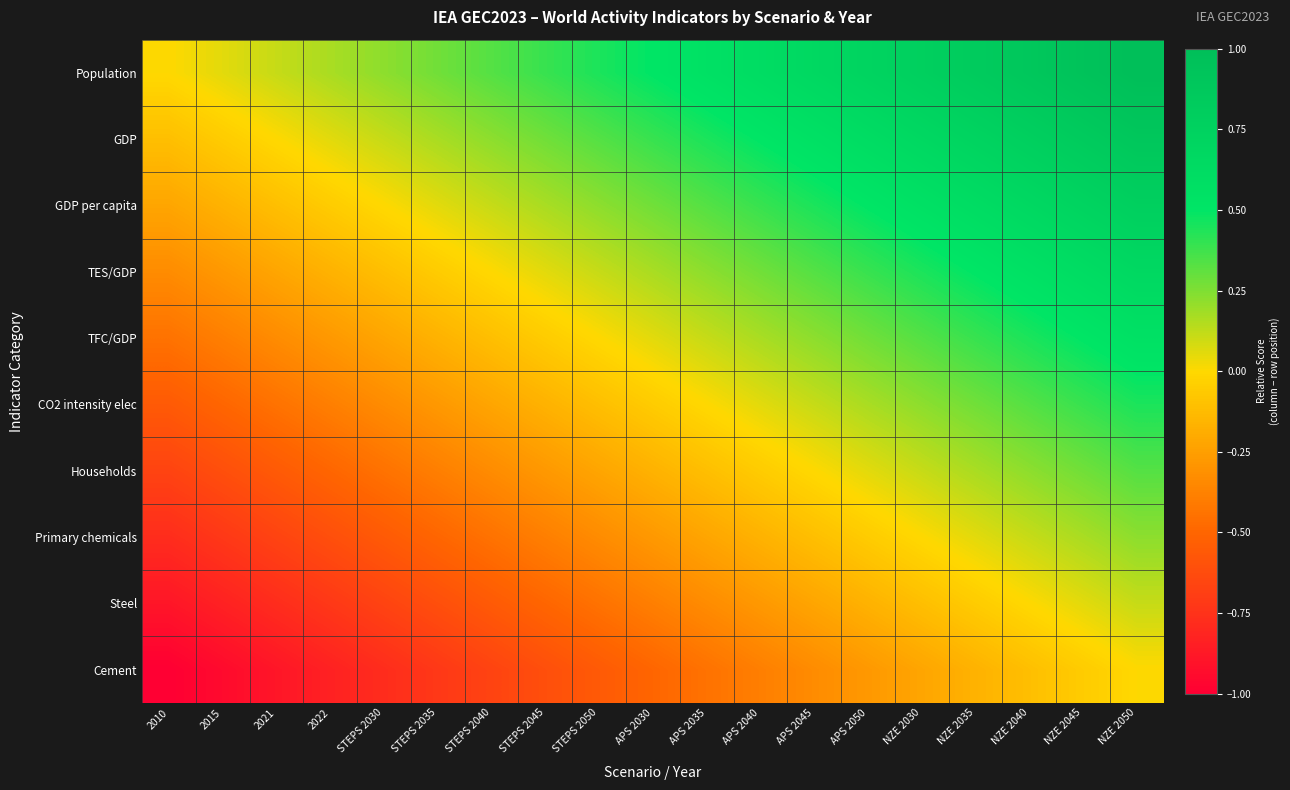

Reading left to right, extract all data points from this chart.

Population: 2010=0.0	2015=0.1	2021=0.1	2022=0.2	STEPS 2030=0.2	STEPS 2035=0.3	STEPS 2040=0.3	STEPS 2045=0.4	STEPS 2050=0.4	APS 2030=0.5	APS 2035=0.6	APS 2040=0.6	APS 2045=0.7	APS 2050=0.7	NZE 2030=0.8	NZE 2035=0.8	NZE 2040=0.9	NZE 2045=0.9	NZE 2050=1.0
GDP: 2010=-0.1	2015=-0.1	2021=0.0	2022=0.1	STEPS 2030=0.1	STEPS 2035=0.2	STEPS 2040=0.2	STEPS 2045=0.3	STEPS 2050=0.3	APS 2030=0.4	APS 2035=0.4	APS 2040=0.5	APS 2045=0.6	APS 2050=0.6	NZE 2030=0.7	NZE 2035=0.7	NZE 2040=0.8	NZE 2045=0.8	NZE 2050=0.9
GDP per capita: 2010=-0.2	2015=-0.2	2021=-0.1	2022=-0.1	STEPS 2030=0.0	STEPS 2035=0.1	STEPS 2040=0.1	STEPS 2045=0.2	STEPS 2050=0.2	APS 2030=0.3	APS 2035=0.3	APS 2040=0.4	APS 2045=0.4	APS 2050=0.5	NZE 2030=0.6	NZE 2035=0.6	NZE 2040=0.7	NZE 2045=0.7	NZE 2050=0.8
TES/GDP: 2010=-0.3	2015=-0.3	2021=-0.2	2022=-0.2	STEPS 2030=-0.1	STEPS 2035=-0.1	STEPS 2040=0.0	STEPS 2045=0.1	STEPS 2050=0.1	APS 2030=0.2	APS 2035=0.2	APS 2040=0.3	APS 2045=0.3	APS 2050=0.4	NZE 2030=0.4	NZE 2035=0.5	NZE 2040=0.6	NZE 2045=0.6	NZE 2050=0.7
TFC/GDP: 2010=-0.4	2015=-0.4	2021=-0.3	2022=-0.3	STEPS 2030=-0.2	STEPS 2035=-0.2	STEPS 2040=-0.1	STEPS 2045=-0.1	STEPS 2050=0.0	APS 2030=0.1	APS 2035=0.1	APS 2040=0.2	APS 2045=0.2	APS 2050=0.3	NZE 2030=0.3	NZE 2035=0.4	NZE 2040=0.4	NZE 2045=0.5	NZE 2050=0.6
CO2 intensity elec: 2010=-0.6	2015=-0.5	2021=-0.4	2022=-0.4	STEPS 2030=-0.3	STEPS 2035=-0.3	STEPS 2040=-0.2	STEPS 2045=-0.2	STEPS 2050=-0.1	APS 2030=-0.1	APS 2035=0.0	APS 2040=0.1	APS 2045=0.1	APS 2050=0.2	NZE 2030=0.2	NZE 2035=0.3	NZE 2040=0.3	NZE 2045=0.4	NZE 2050=0.4
Households: 2010=-0.7	2015=-0.6	2021=-0.6	2022=-0.5	STEPS 2030=-0.4	STEPS 2035=-0.4	STEPS 2040=-0.3	STEPS 2045=-0.3	STEPS 2050=-0.2	APS 2030=-0.2	APS 2035=-0.1	APS 2040=-0.1	APS 2045=0.0	APS 2050=0.1	NZE 2030=0.1	NZE 2035=0.2	NZE 2040=0.2	NZE 2045=0.3	NZE 2050=0.3
Primary chemicals: 2010=-0.8	2015=-0.7	2021=-0.7	2022=-0.6	STEPS 2030=-0.6	STEPS 2035=-0.5	STEPS 2040=-0.4	STEPS 2045=-0.4	STEPS 2050=-0.3	APS 2030=-0.3	APS 2035=-0.2	APS 2040=-0.2	APS 2045=-0.1	APS 2050=-0.1	NZE 2030=0.0	NZE 2035=0.1	NZE 2040=0.1	NZE 2045=0.2	NZE 2050=0.2
Steel: 2010=-0.9	2015=-0.8	2021=-0.8	2022=-0.7	STEPS 2030=-0.7	STEPS 2035=-0.6	STEPS 2040=-0.6	STEPS 2045=-0.5	STEPS 2050=-0.4	APS 2030=-0.4	APS 2035=-0.3	APS 2040=-0.3	APS 2045=-0.2	APS 2050=-0.2	NZE 2030=-0.1	NZE 2035=-0.1	NZE 2040=0.0	NZE 2045=0.1	NZE 2050=0.1
Cement: 2010=-1.0	2015=-0.9	2021=-0.9	2022=-0.8	STEPS 2030=-0.8	STEPS 2035=-0.7	STEPS 2040=-0.7	STEPS 2045=-0.6	STEPS 2050=-0.6	APS 2030=-0.5	APS 2035=-0.4	APS 2040=-0.4	APS 2045=-0.3	APS 2050=-0.3	NZE 2030=-0.2	NZE 2035=-0.2	NZE 2040=-0.1	NZE 2045=-0.1	NZE 2050=0.0